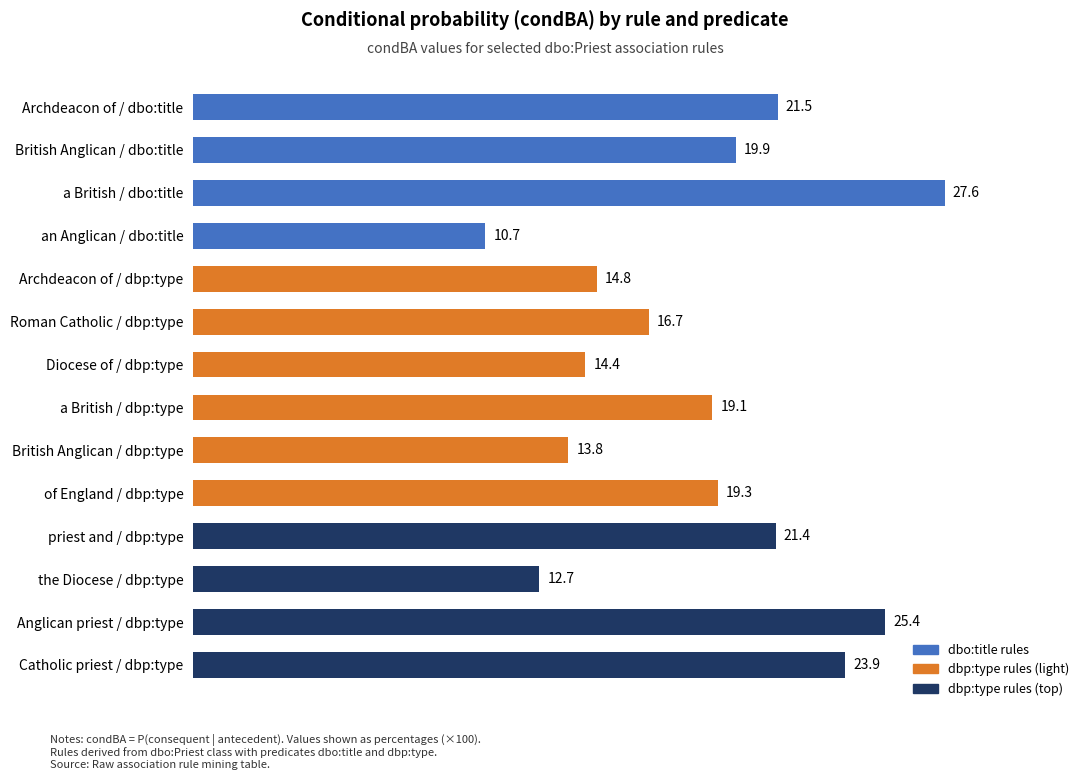

Reading bottom to top, extract all data points from this chart.

23.9	25.4	12.7	21.4	19.3	13.8	19.1	14.4	16.7	14.8	10.7	27.6	19.9	21.5